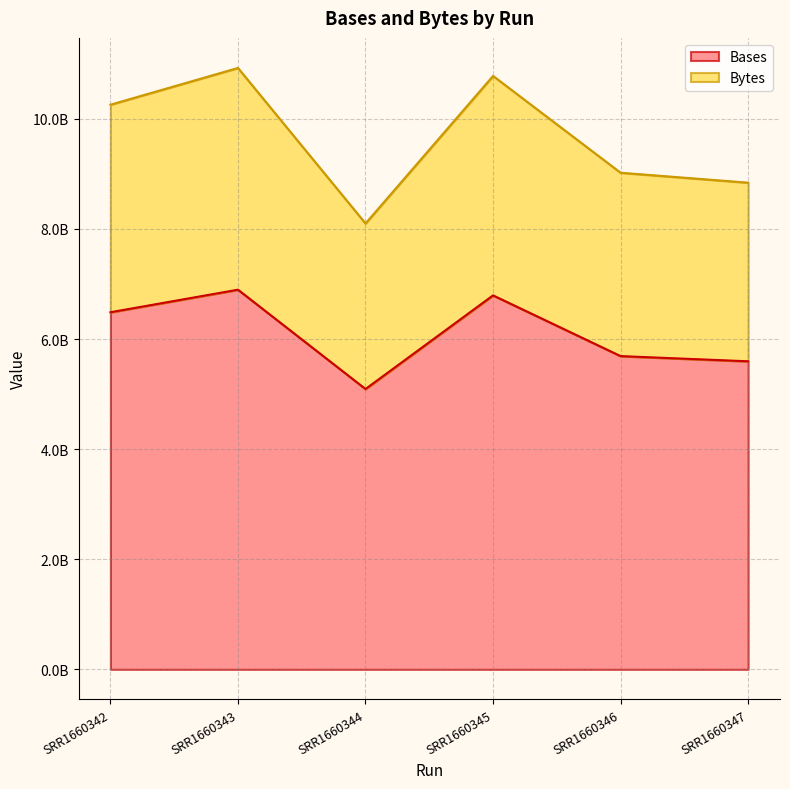

True or false: Bases and Bytes intersect in this chart.

False